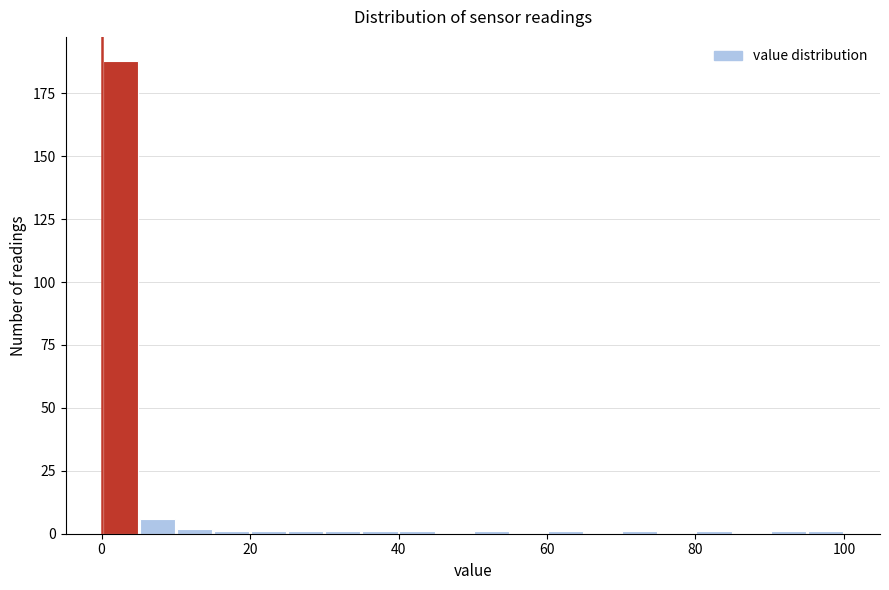

Around what value on the x-axis is the tallest bar? Give the approximate position of its centre, as read against the axis.

2